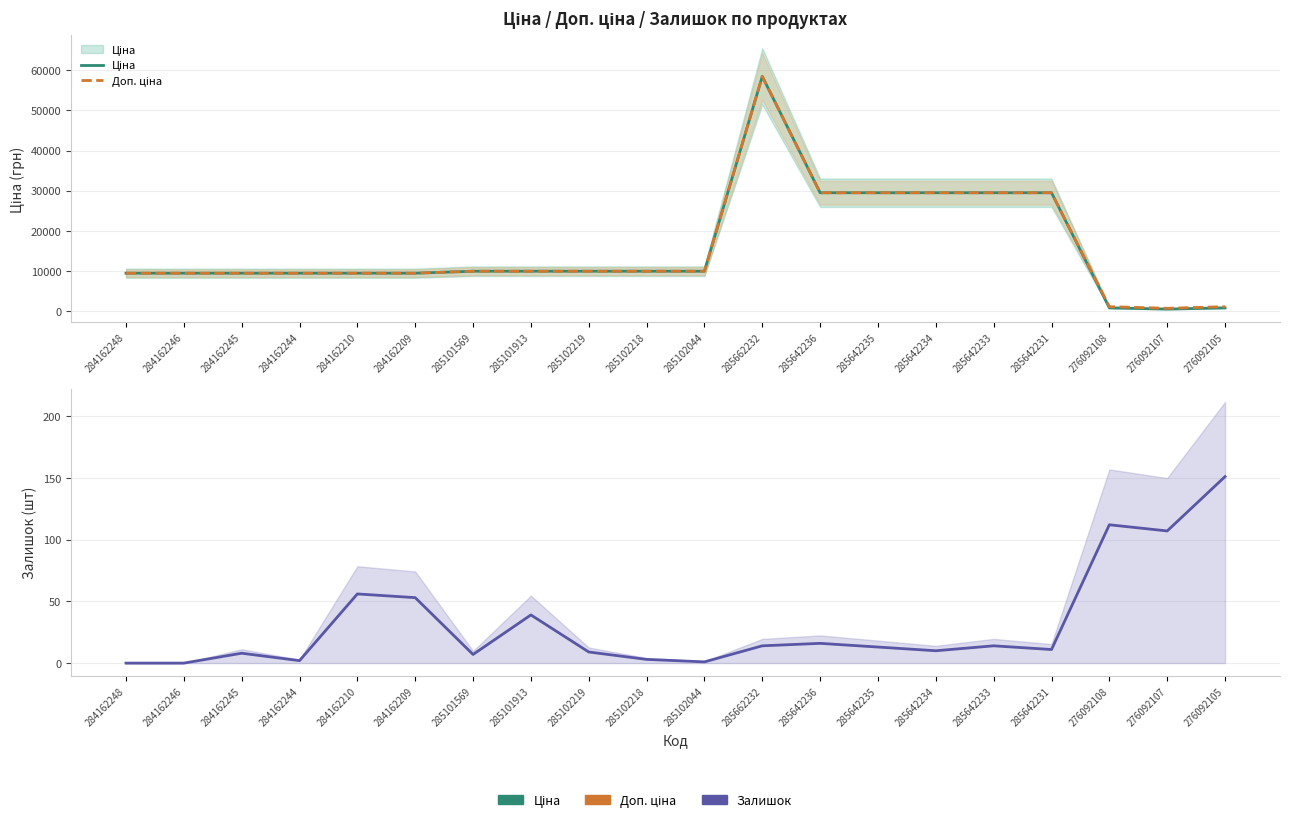

Reading right to left, list all the values displayed in this chart.

Ціна: 276092105=848.4	276092107=551.5	276092108=848.4	285642231=29491.5	285642233=29491.5	285642234=29491.5	285642235=29491.5	285642236=29491.5	285662232=58426.5	285102044=9975.0	285102218=9975.0	285102219=9975.0	285101913=9975.0	285101569=9975.0	284162209=9480.1	284162210=9480.1	284162244=9480.1	284162245=9480.1	284162246=9480.1	284162248=9480.1
Доп. ціна: 276092105=1149.7	276092107=747.0	276092108=1149.7	285642231=29491.5	285642233=29491.5	285642234=29491.5	285642235=29491.5	285642236=29491.5	285662232=58426.5	285102044=9975.0	285102218=9975.0	285102219=9975.0	285101913=9975.0	285101569=9975.0	284162209=9480.1	284162210=9480.1	284162244=9480.1	284162245=9480.1	284162246=9480.1	284162248=9480.1
Залишок: 276092105=151.0	276092107=107.0	276092108=112.0	285642231=11.0	285642233=14.0	285642234=10.0	285642235=13.0	285642236=16.0	285662232=14.0	285102044=1.0	285102218=3.0	285102219=9.0	285101913=39.0	285101569=7.0	284162209=53.0	284162210=56.0	284162244=2.0	284162245=8.0	284162246=0.0	284162248=0.0